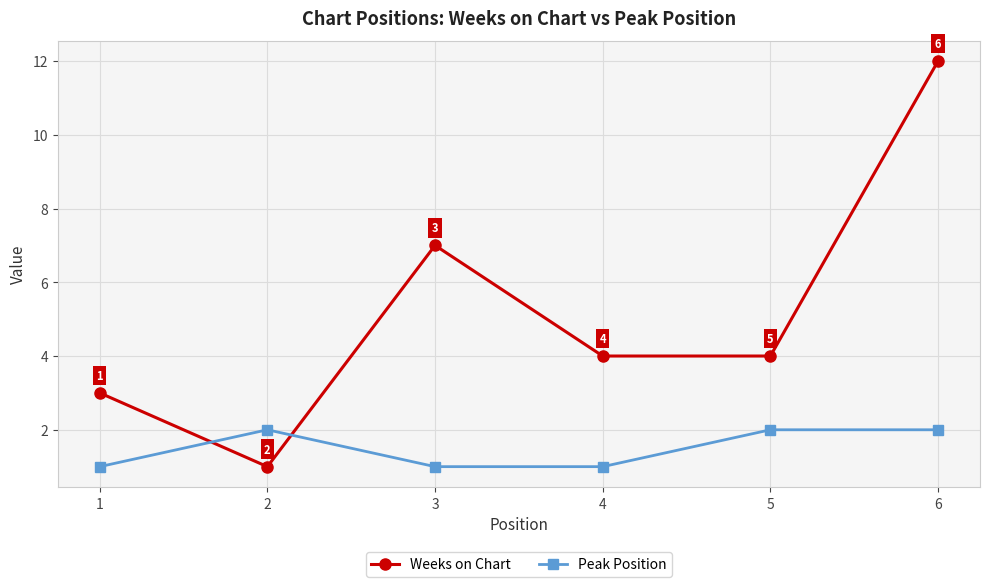

What are all the series names shown in the legend?

Weeks on Chart, Peak Position